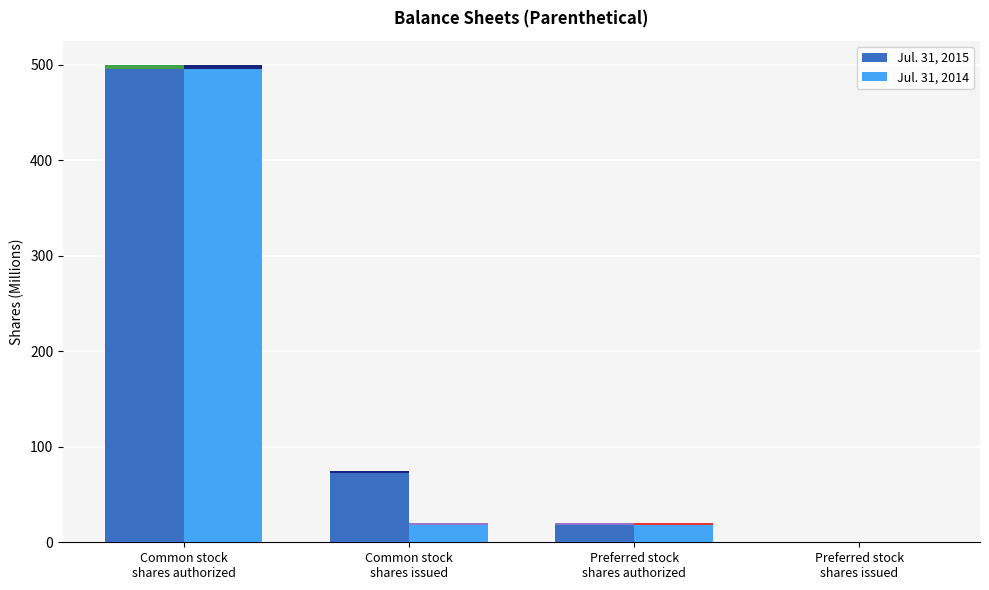

Reading right to left, transcribe all the data shown in this chart.

Jul. 31, 2015: Preferred stock
shares issued=0	Preferred stock
shares authorized=20	Common stock
shares issued=75	Common stock
shares authorized=500
Jul. 31, 2014: Preferred stock
shares issued=0	Preferred stock
shares authorized=20	Common stock
shares issued=20	Common stock
shares authorized=500